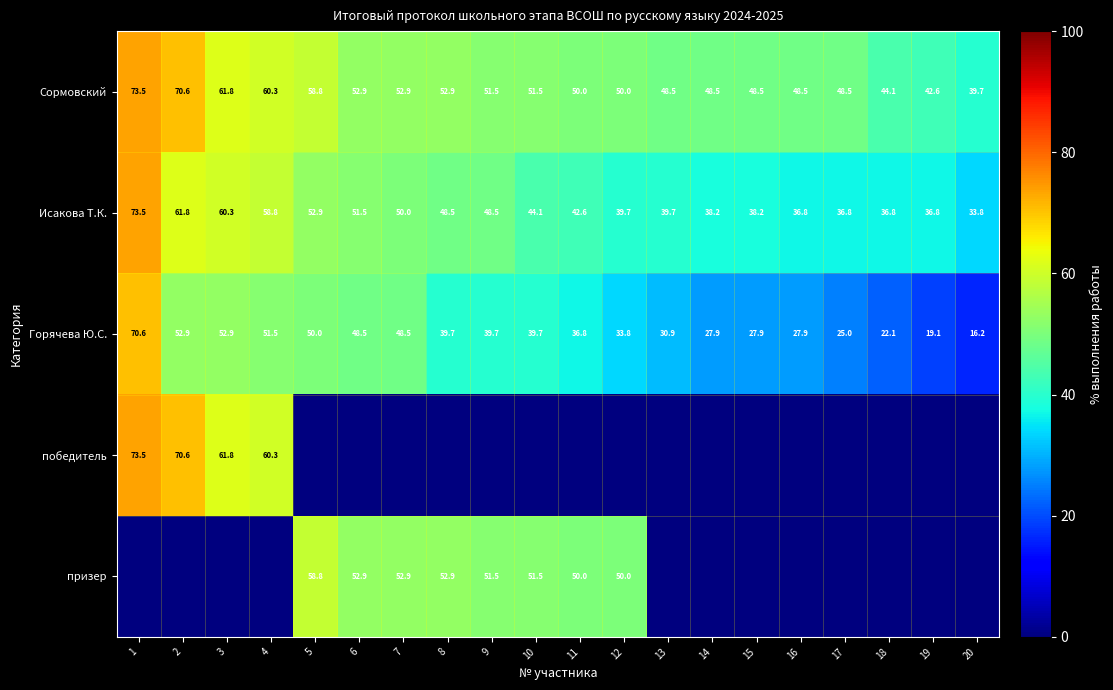

Count the number of categories in the chart.

20